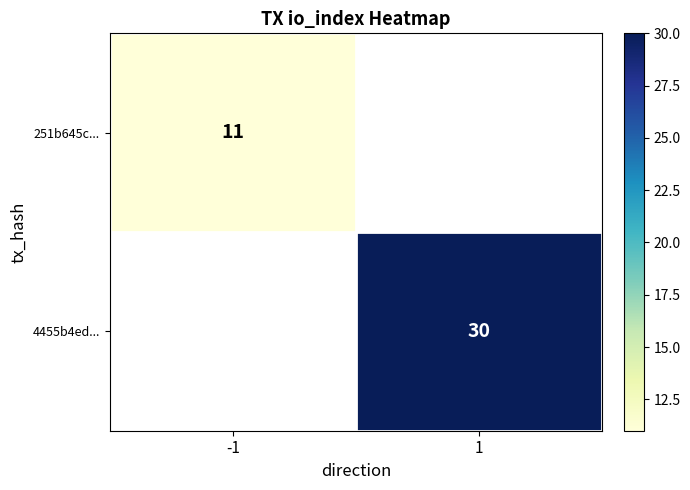

Is it true that 4455b4ed... equals 9 at 1?

False